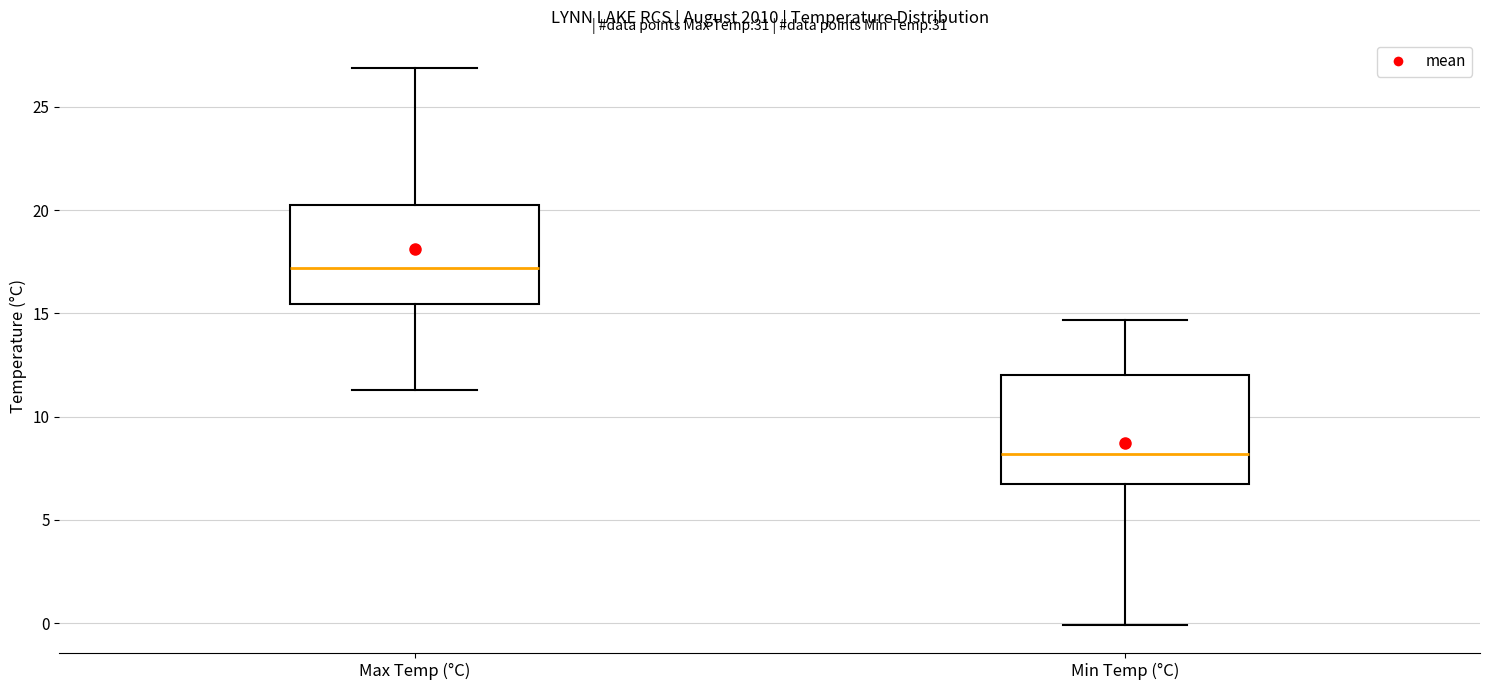

Reading left to right, read every box against the y-axis: the position of its median line, the range the box covers, and the ends of its whiskers. The values are not printed on the chart, so give them approximately, as read against the axis.

Max Temp (°C): median 17.0, box 15.5 to 20.5, whiskers 11.5 to 27.0
Min Temp (°C): median 8.0, box 7.0 to 12.0, whiskers 0.0 to 14.5